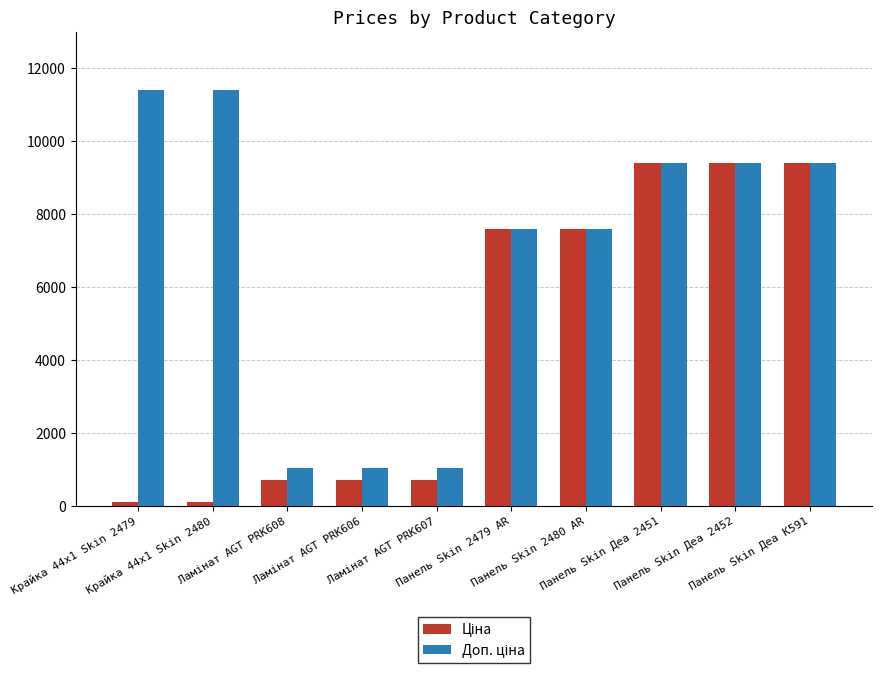

How many series are shown in this chart?

2